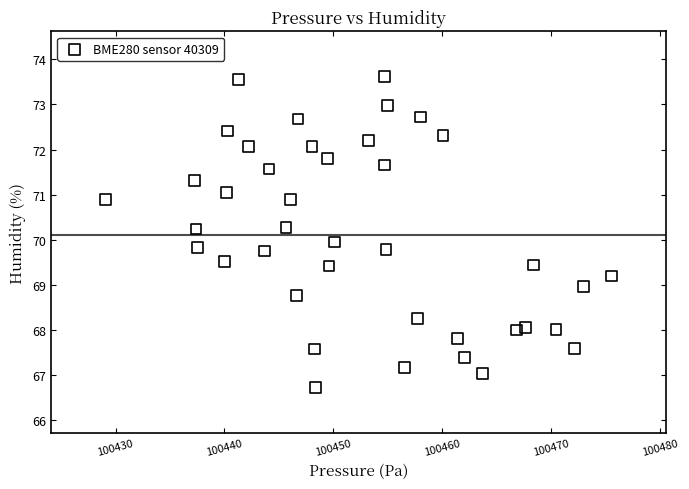

What is the range of X values (max minus min)?

46.5